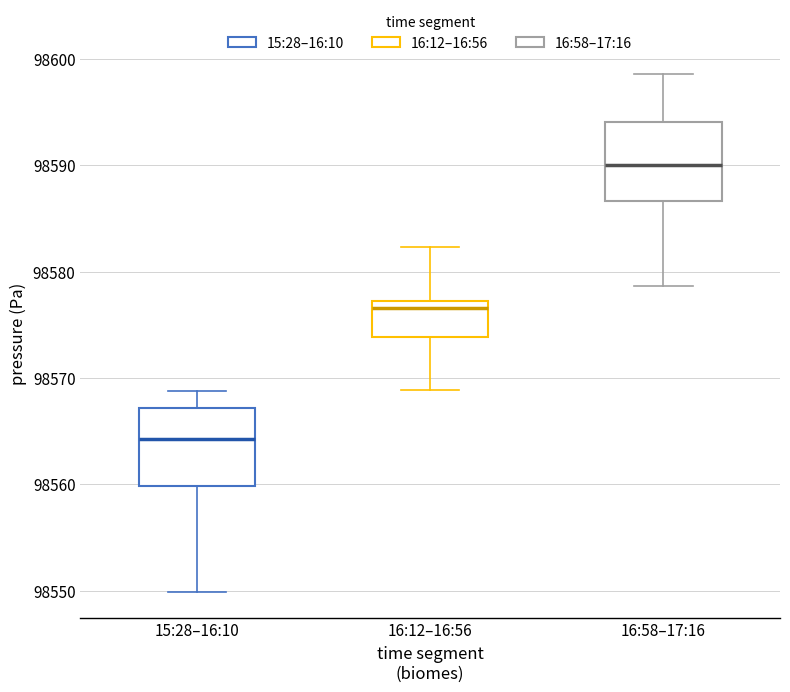

Which box's median line is the lowest?

15:28–16:10